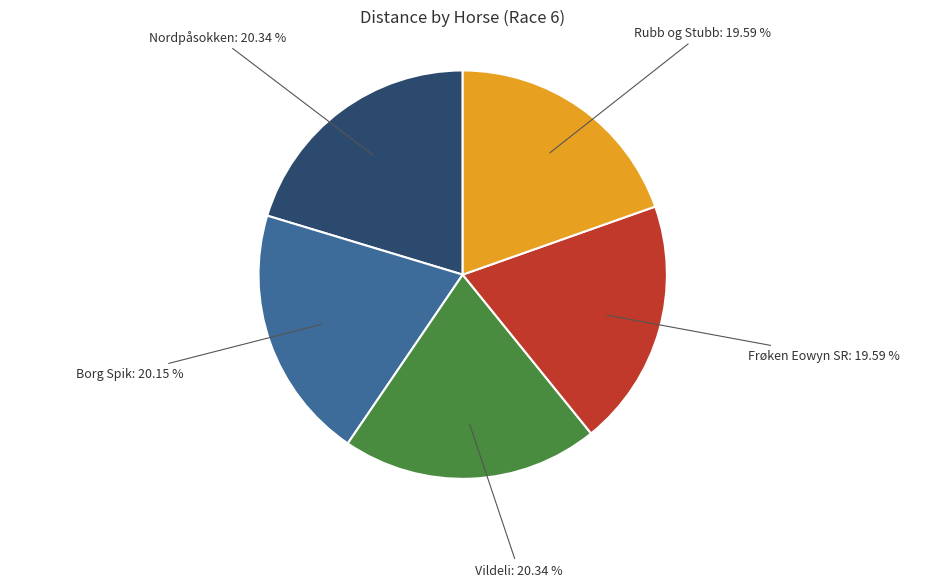

Does any single category account for the majority?

No